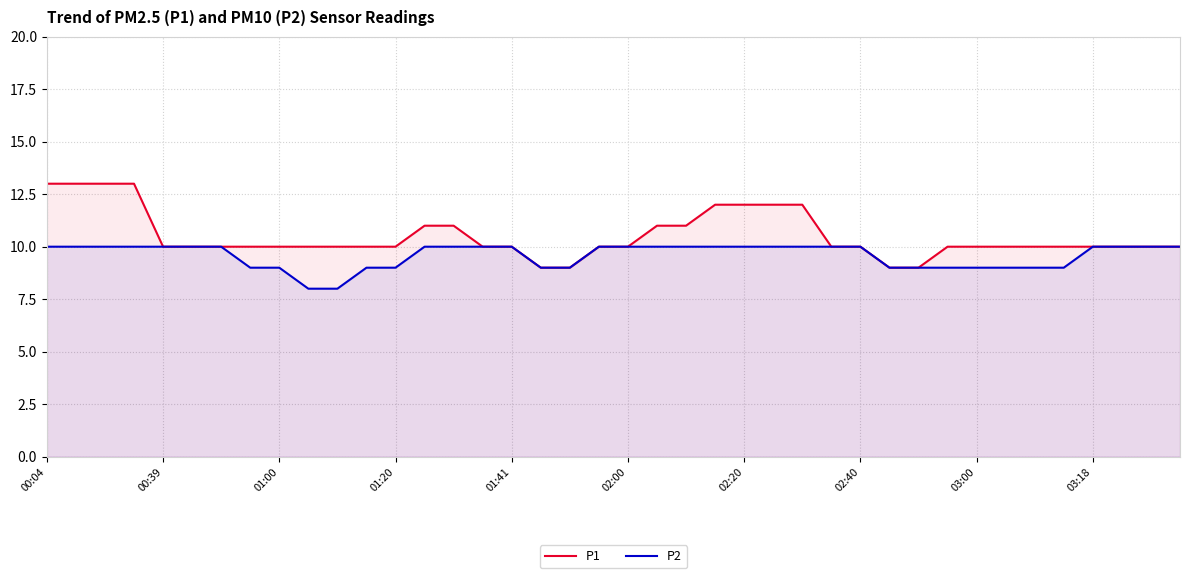

Which has a higher value, 00:04 or 39?

00:04